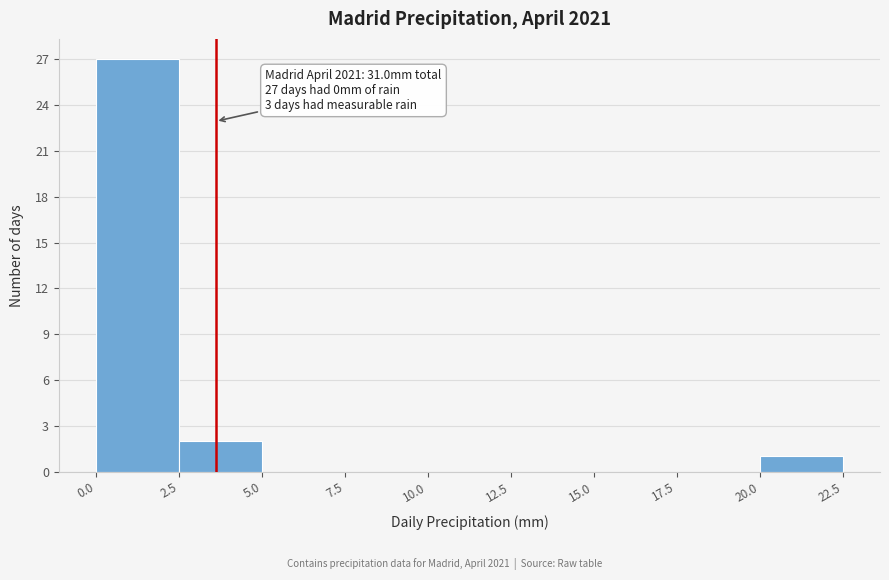

Which range on the x-axis has the tallest bar?

0.0 to 2.5